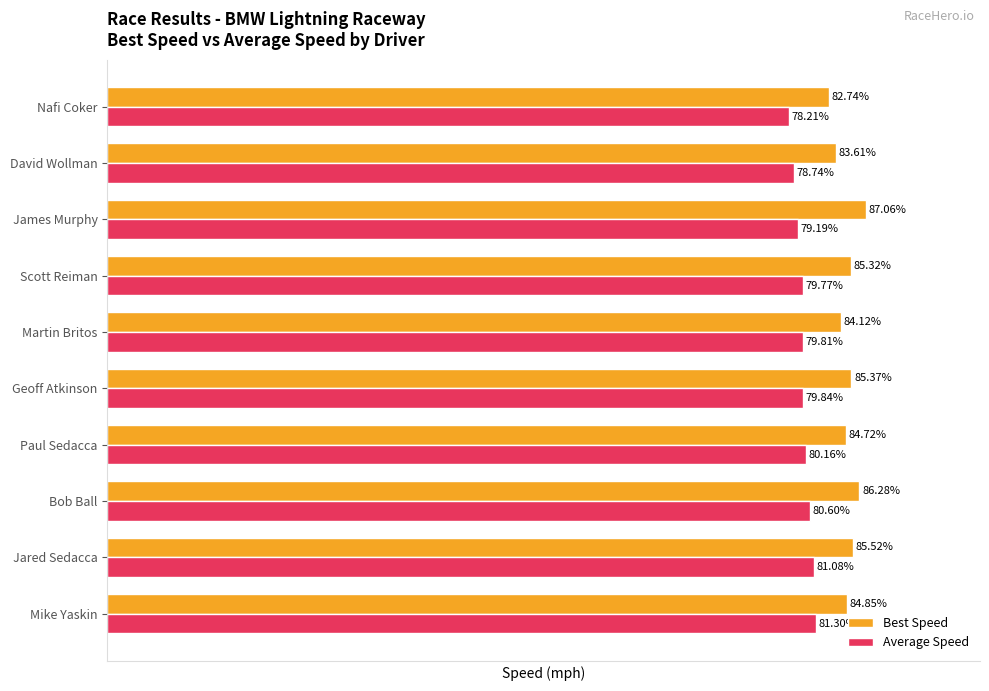

Which series changed the most between Jared Sedacca and Scott Reiman?

Average Speed